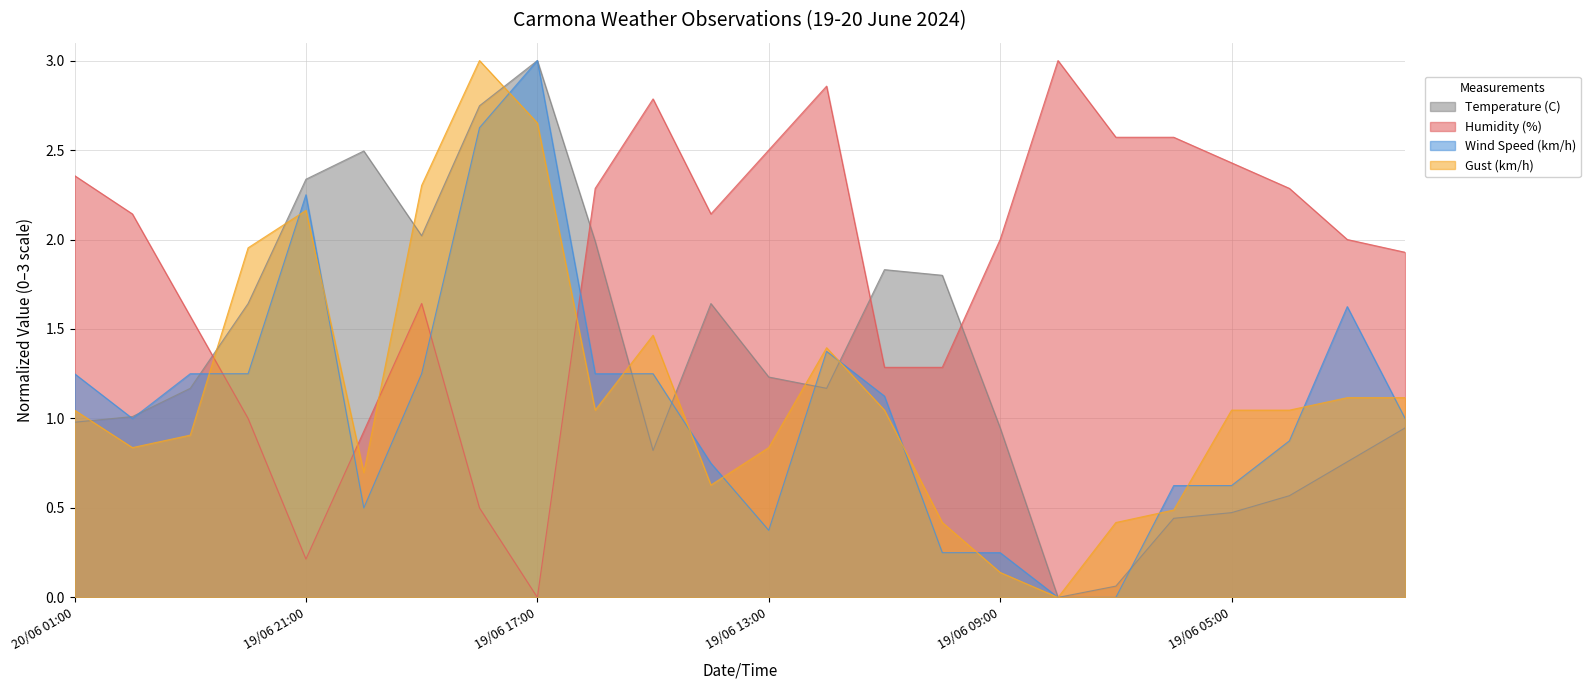

After their last crossing, which series has the higher values: Wind Speed (km/h) or Gust (km/h)?

Gust (km/h)